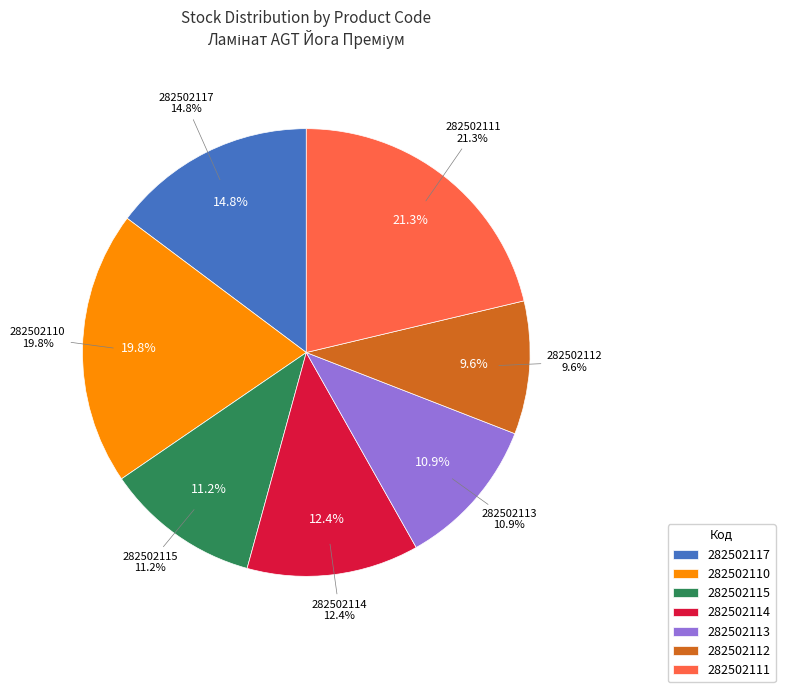

What percentage is NOT represented by 282502113?

89.1%